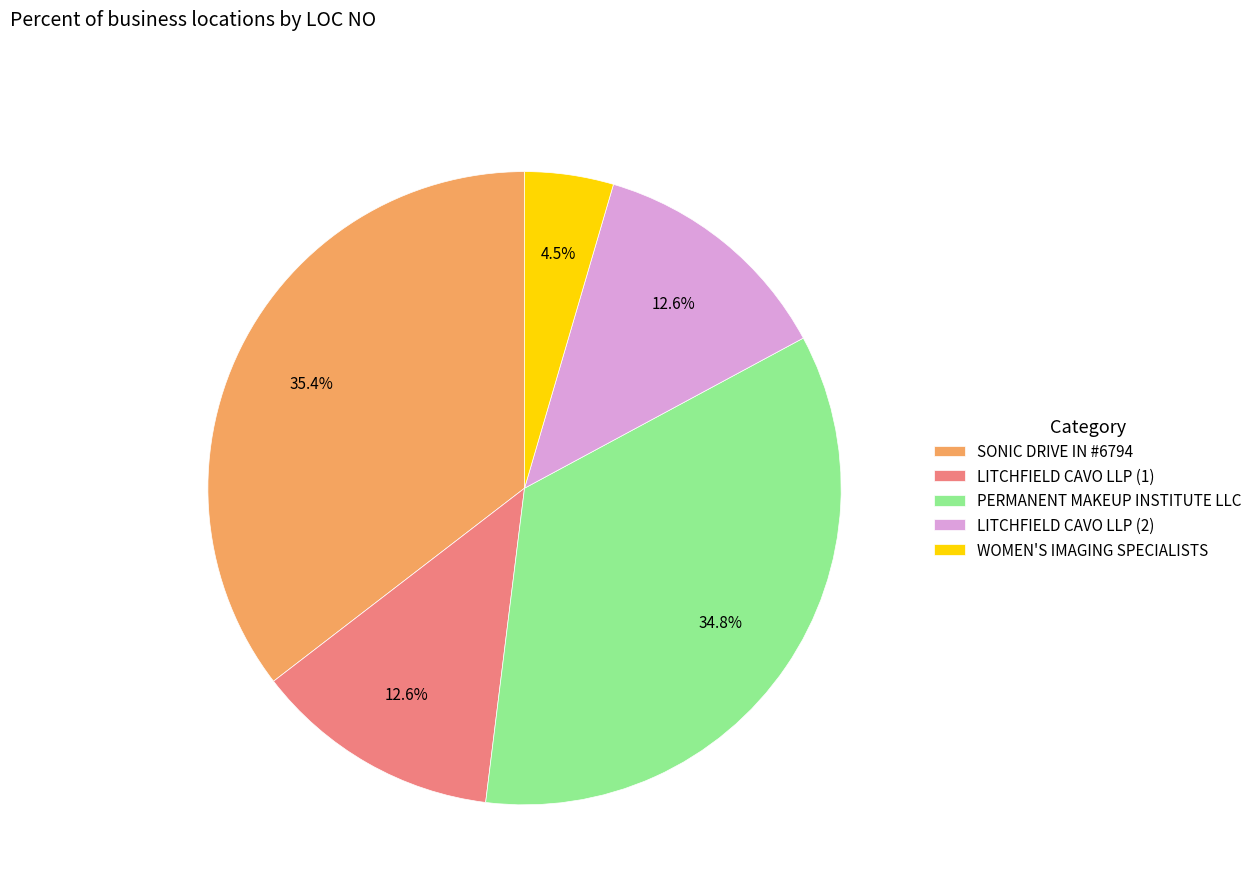

Is WOMEN'S IMAGING SPECIALISTS the majority of the pie?

No